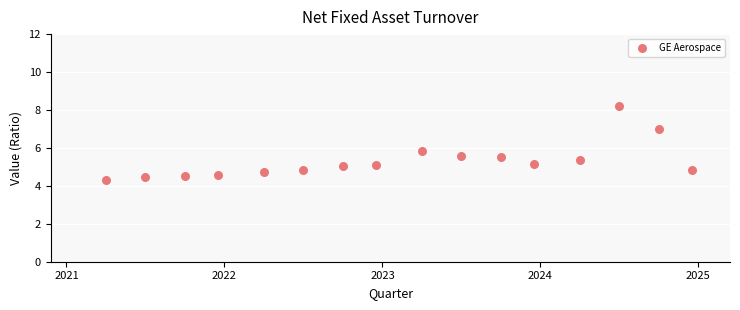

What is the range of X values (max minus min)?

3.7